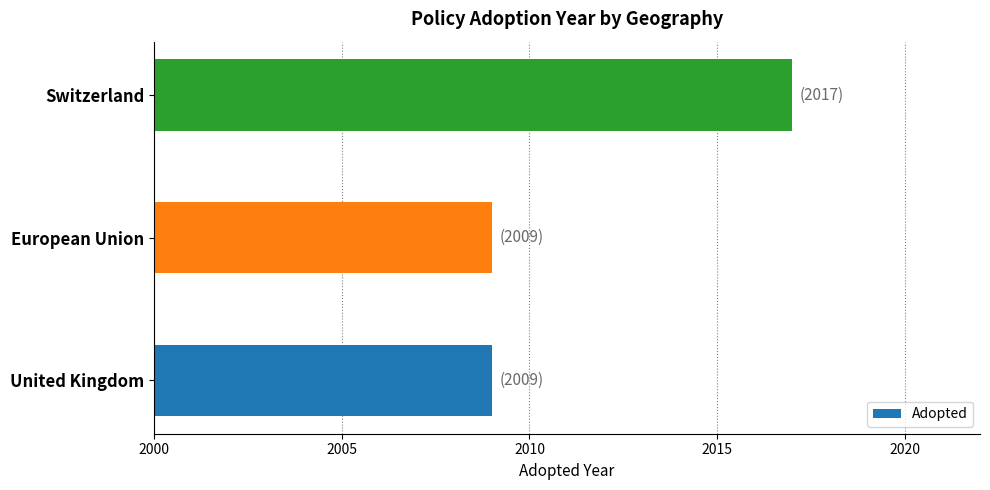

Count the number of categories in the chart.

3